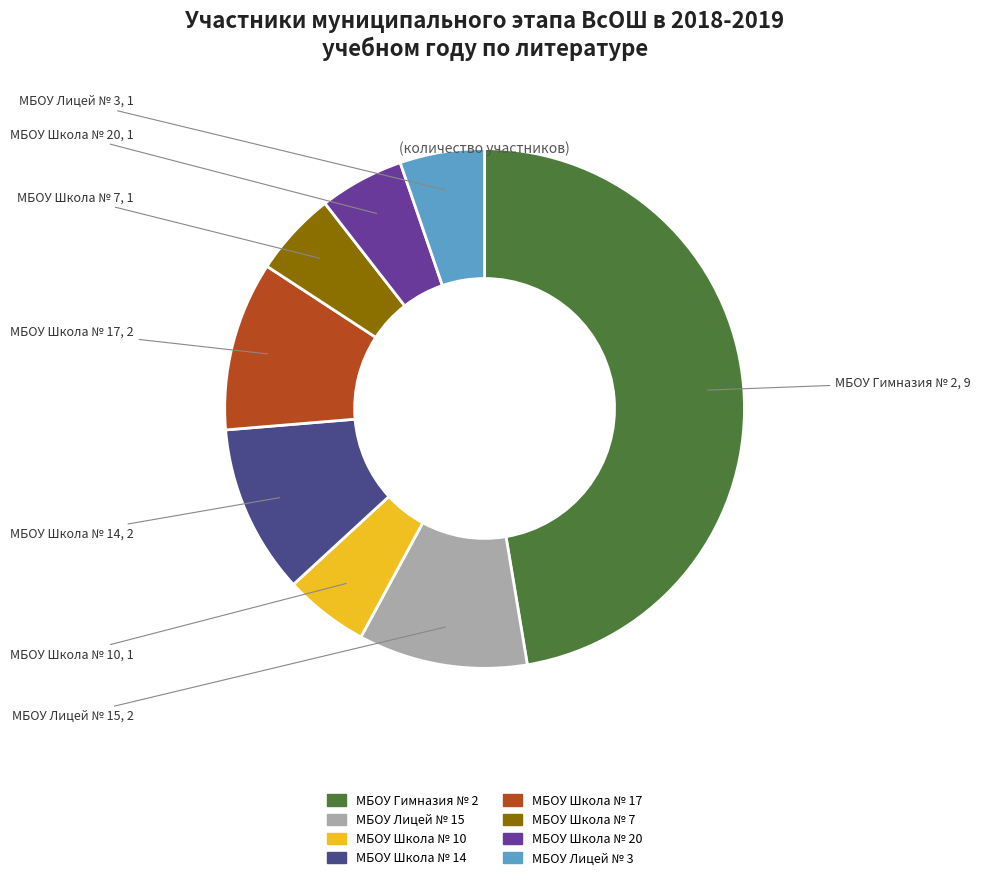

Do МБОУ Школа № 7 and МБОУ Школа № 17 together represent more than half of the pie?

No